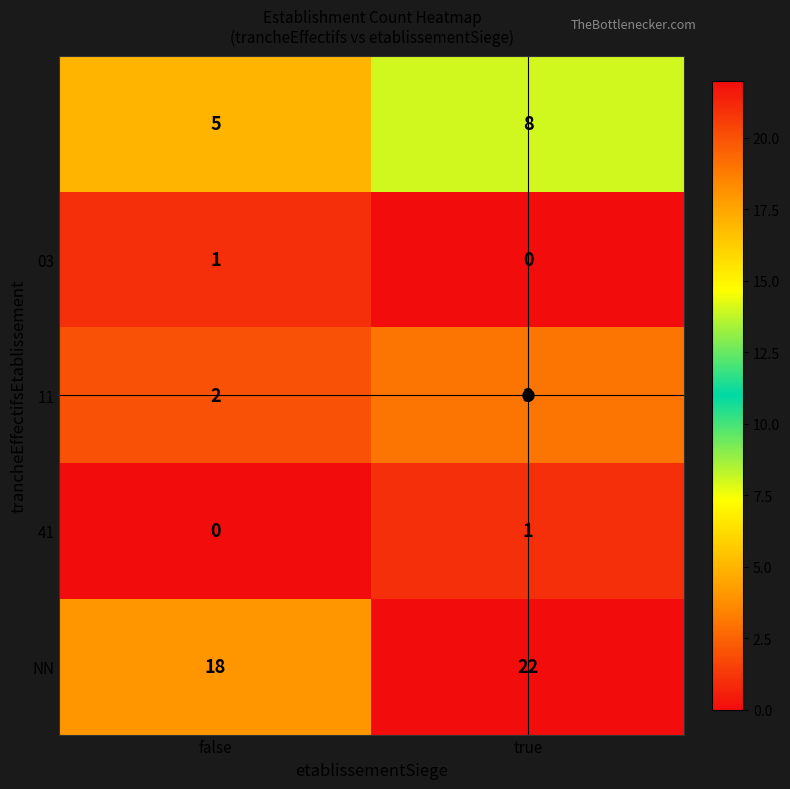

At which category is the sum across all series the highest?

true